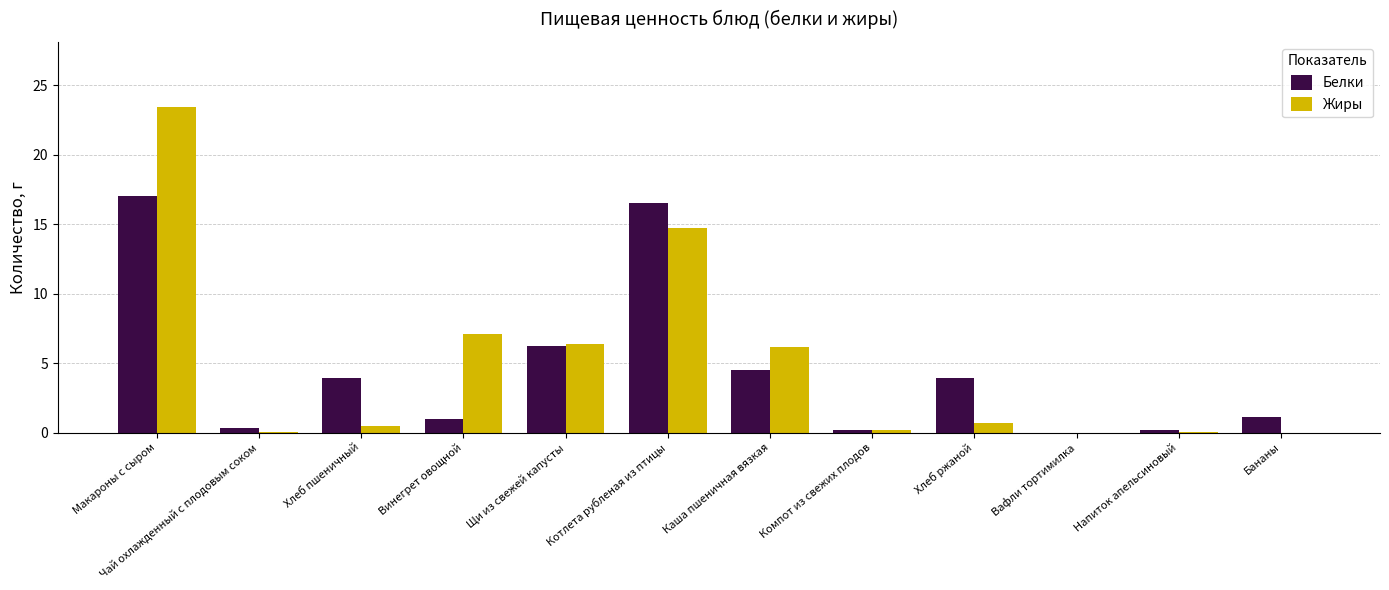

What value does the Белки series have at Макароны с сыром?

17.1